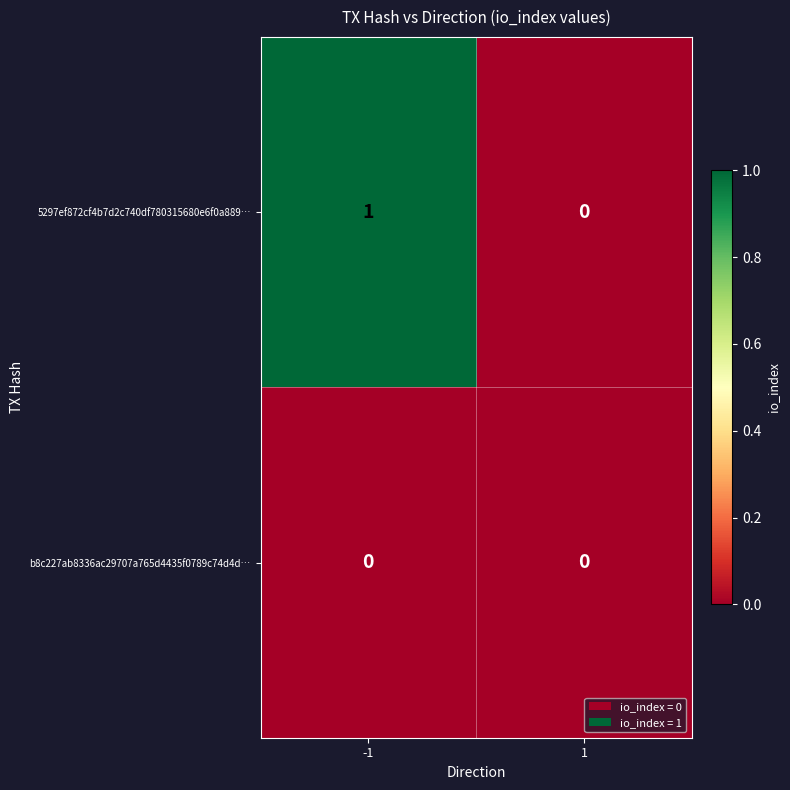

Between -1 and 1, which series saw the biggest shift?

5297ef872cf4b7d2c740df780315680e6f0a889…